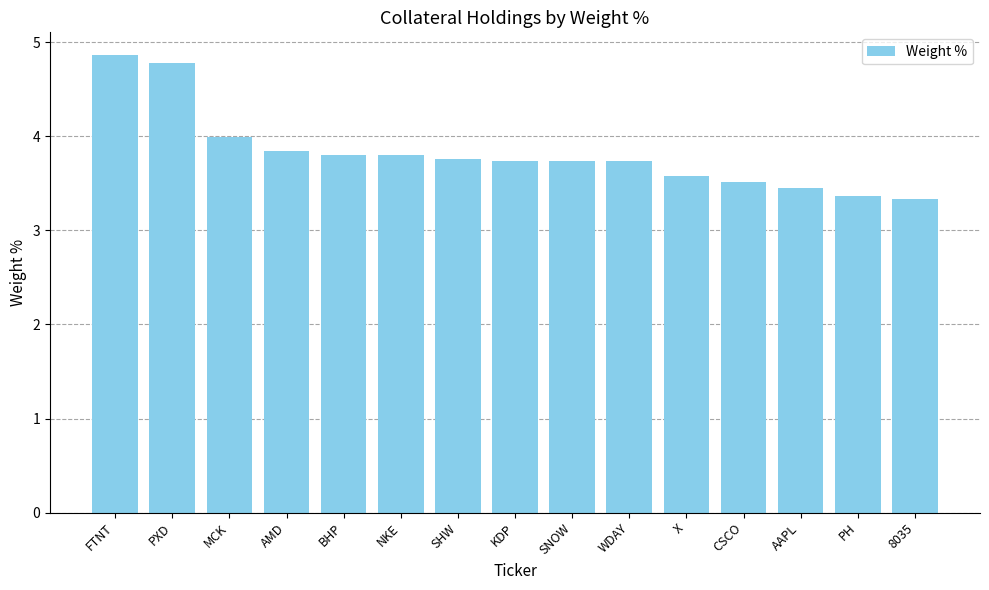

The value at SNOW is 3.7. True or false?

True